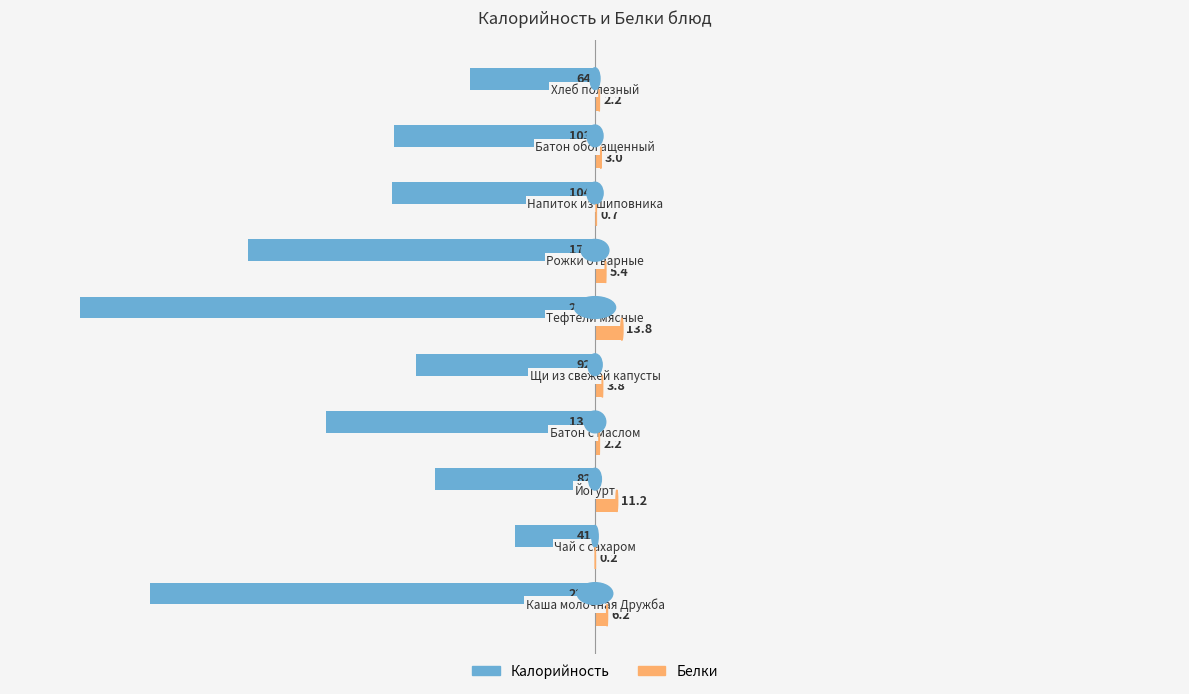

What is the sum of all Белки values?

48.7